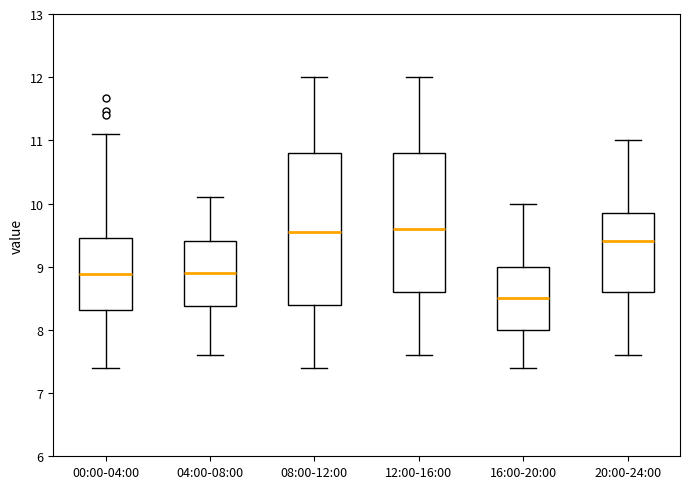

Where is the upper edge of the box for 00:00-04:00 on the y-axis? The values are not printed on the chart, so give them approximately, as read against the axis.

9.5